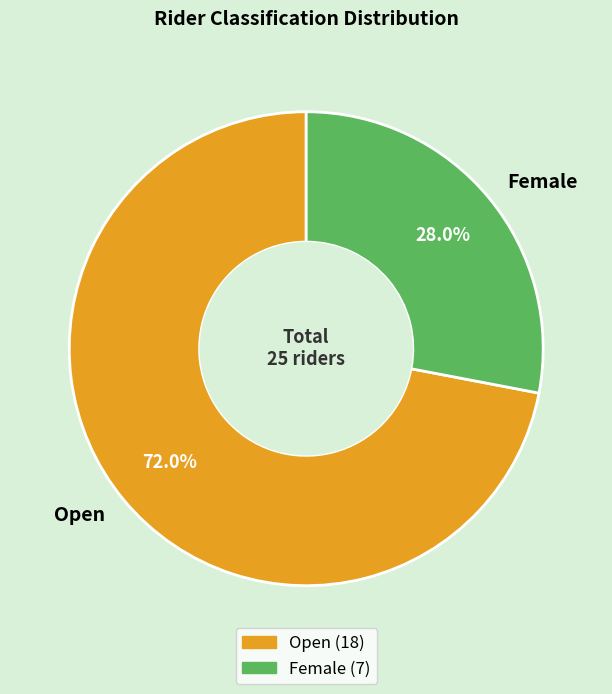

Which has a higher value, Female or Open?

Open